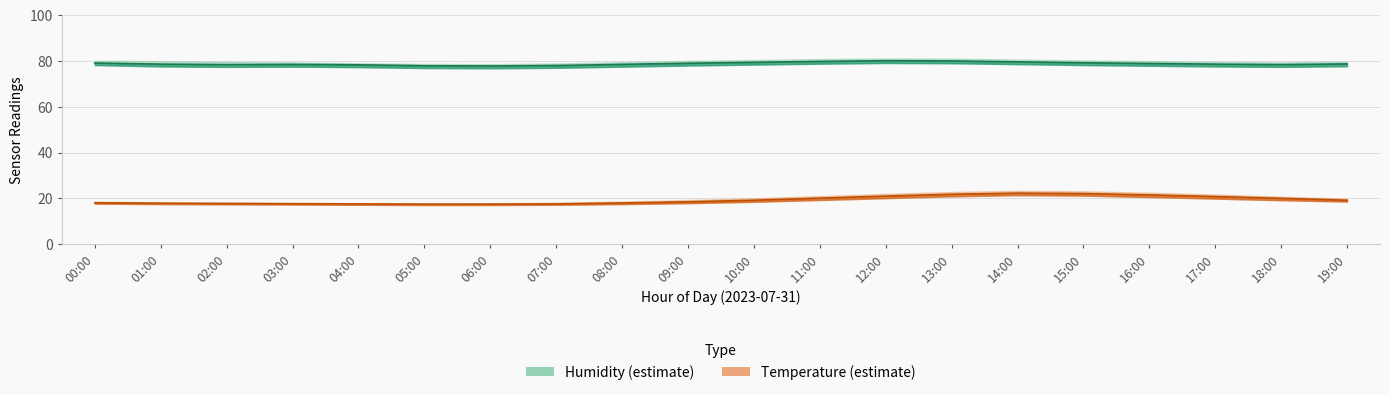

What is the value of the humidity point at the 13th from the left?

80.1